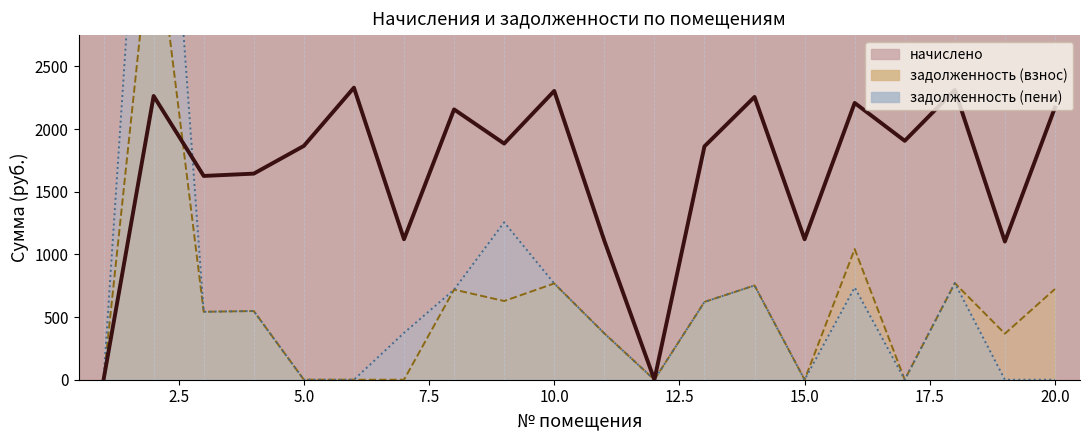

Is it true that the value at 15.0 is 1500.6?

False